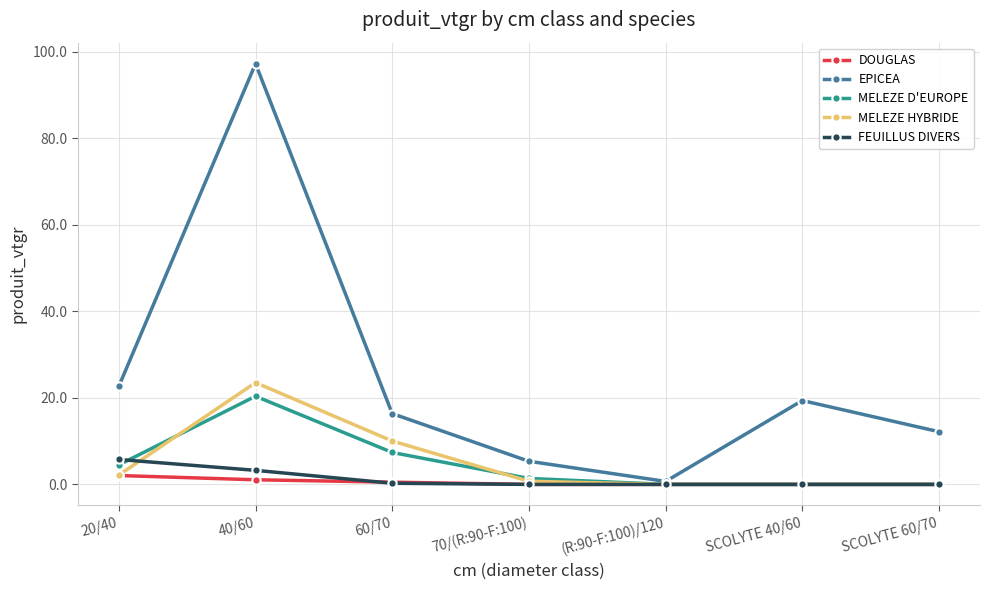

What is the label of the 6th point from the right?

40/60